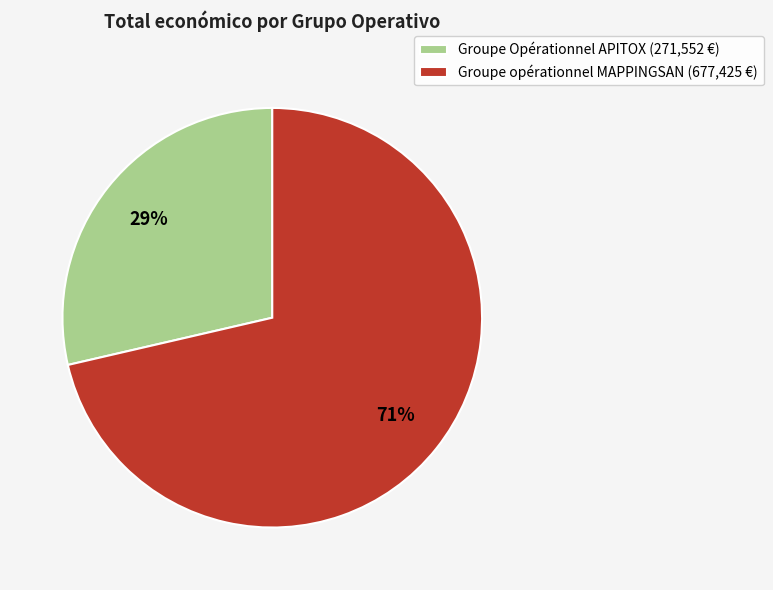

Count the number of slices in the pie.

2